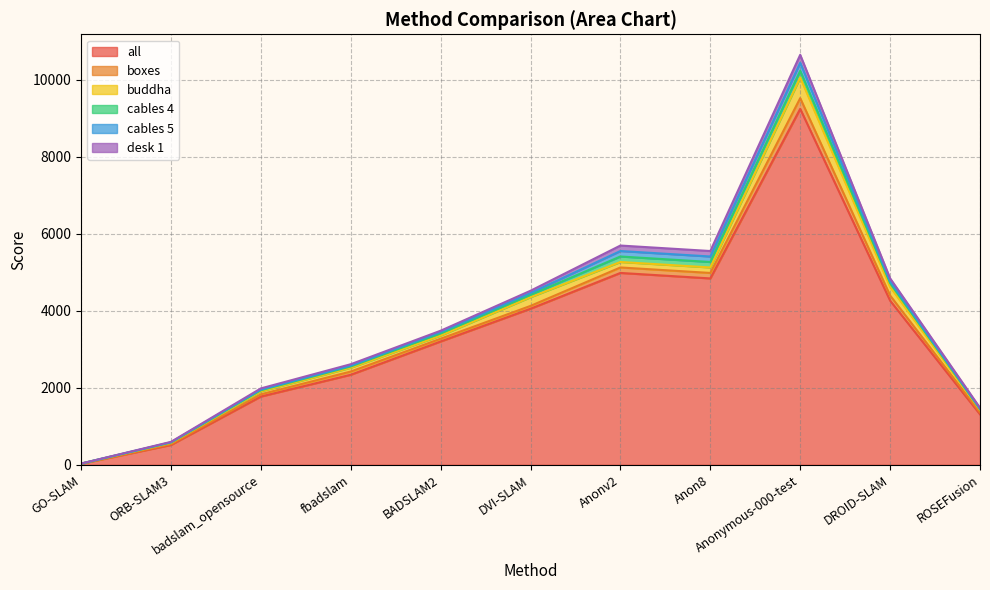

True or false: cables 4 and boxes cross at least once.

False